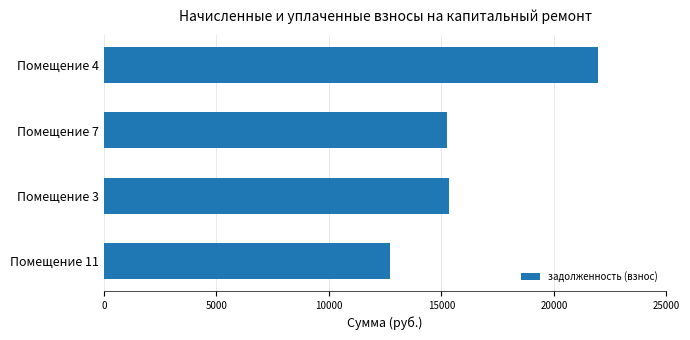

Reading bottom to top, list all the values displayed in this chart.

Помещение 11=12737.3	Помещение 3=15331.0	Помещение 7=15228.2	Помещение 4=21982.1